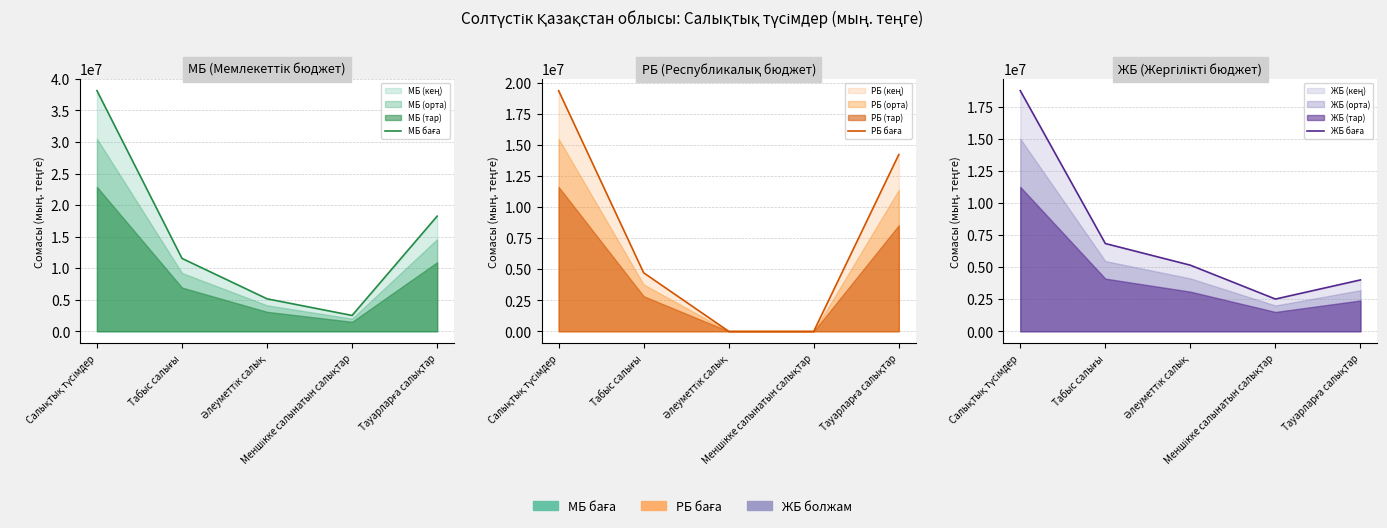

How many data points in РБ баға are less than 4713565?

2